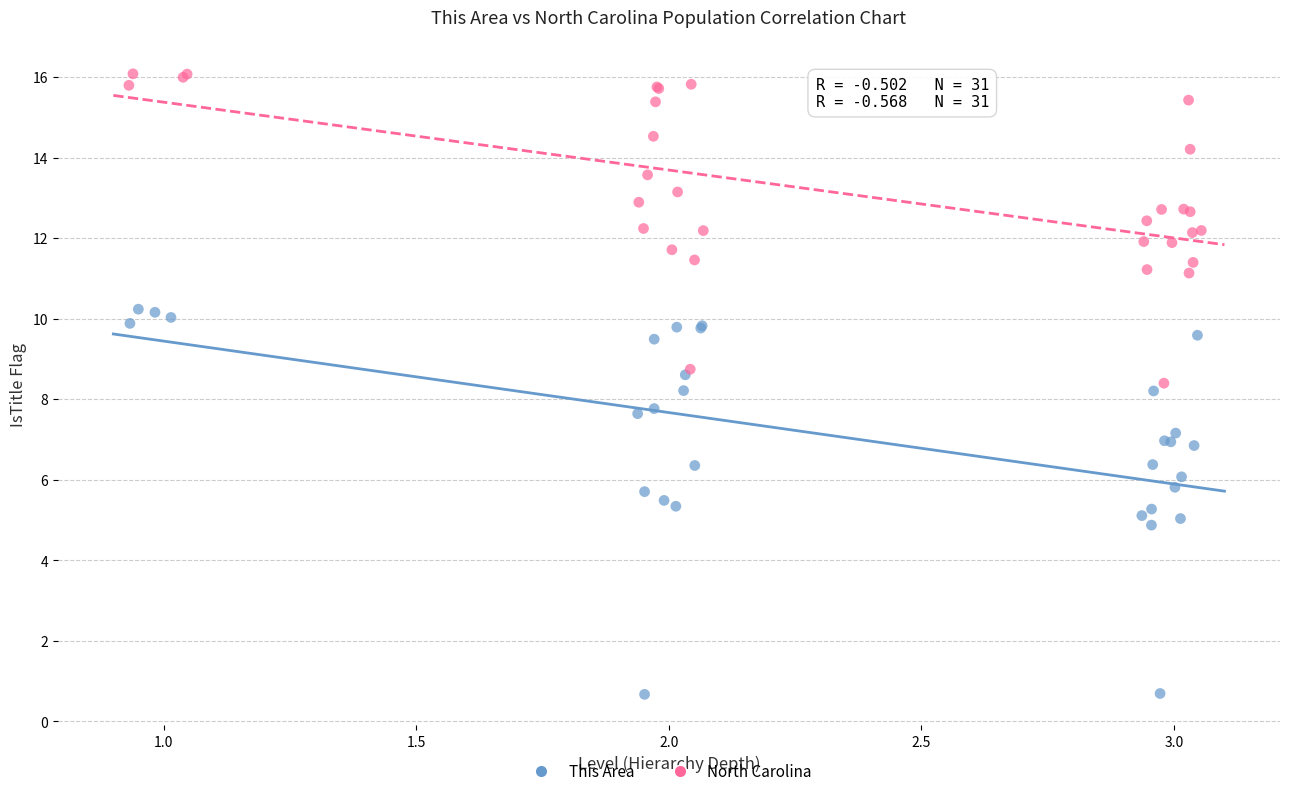

Which series reaches the maximum Y coordinate?

North Carolina